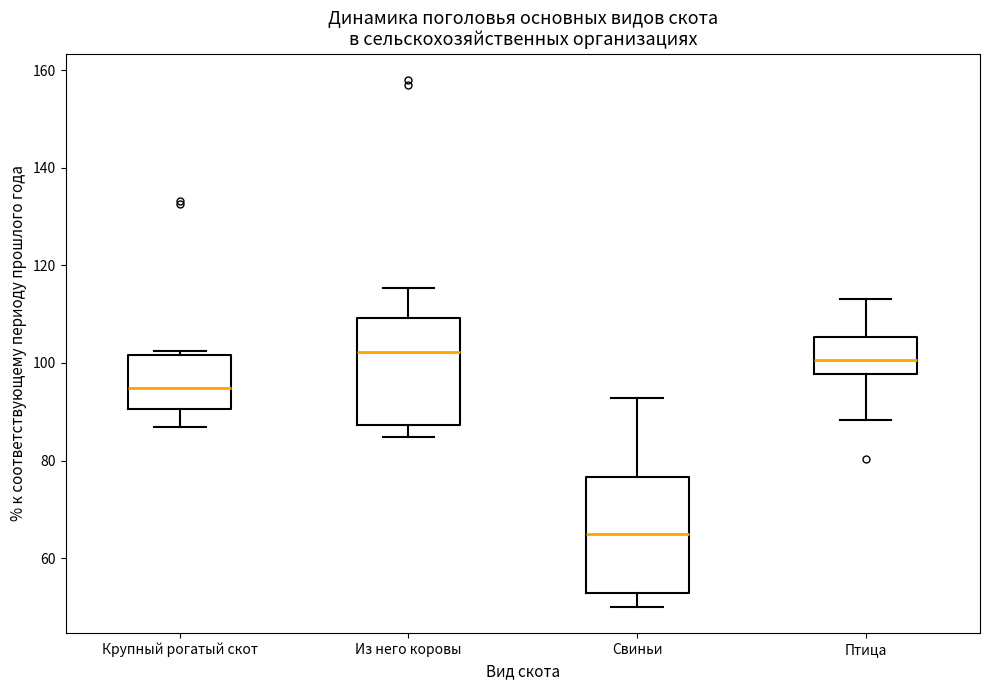

Comparing the boxes themselves (not the whiskers), which one is the tallest?

Свиньи